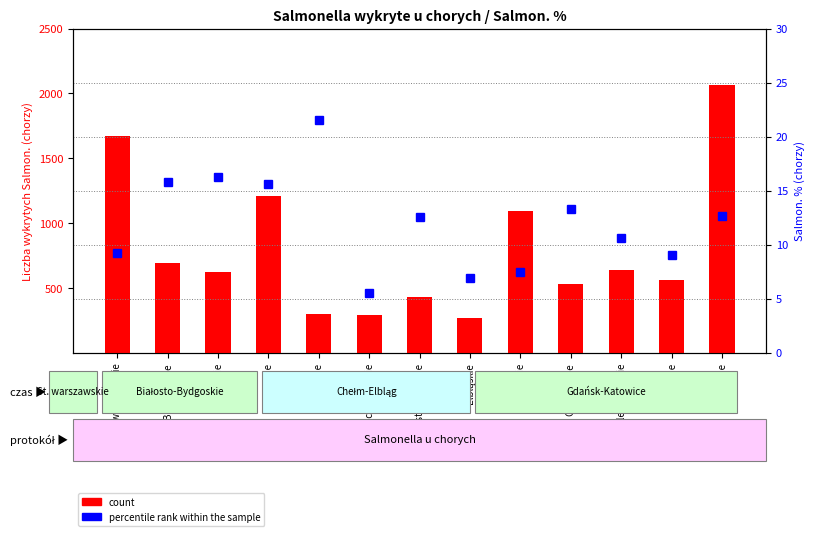

The value of count at Jeleniogórskie is 350.5. True or false?

False